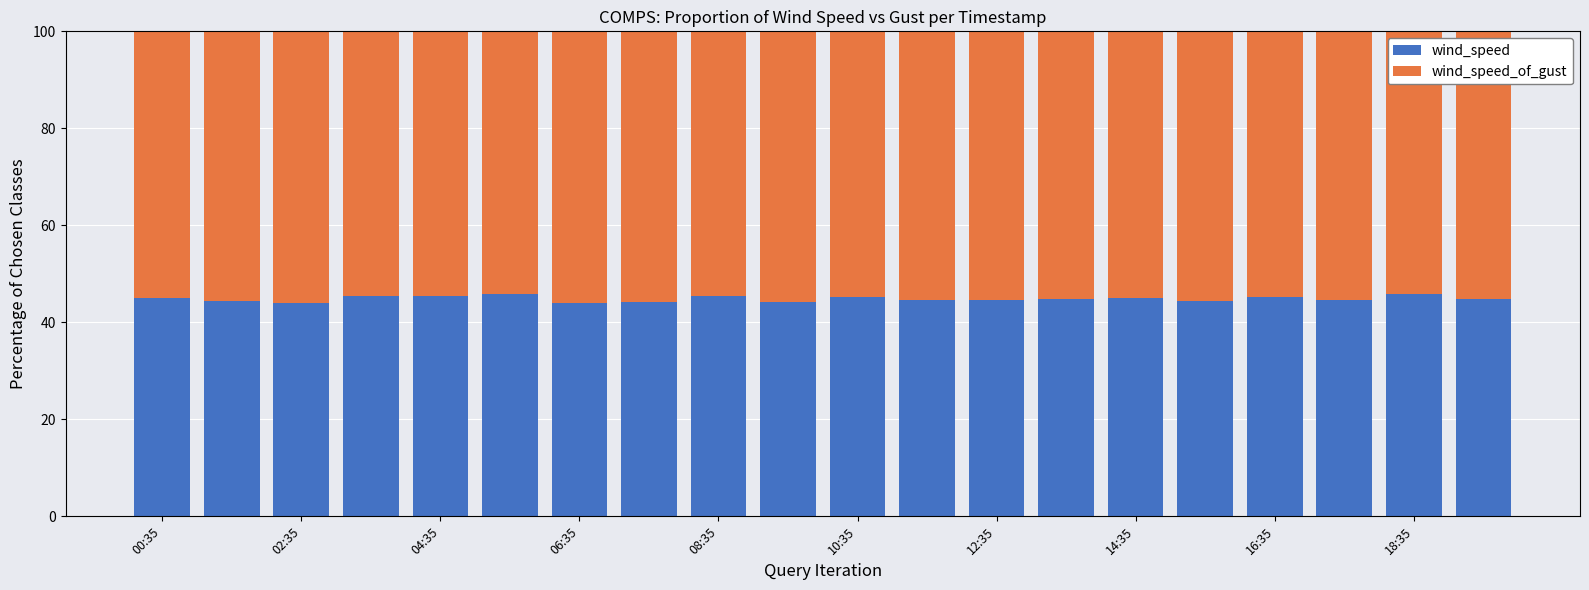

What are all the series names shown in the legend?

wind_speed, wind_speed_of_gust